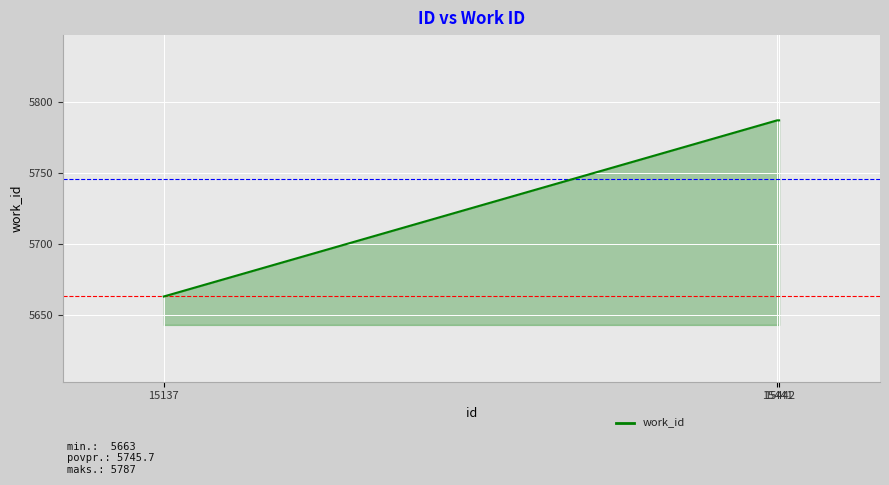

How many distinct data groups are displayed?

1